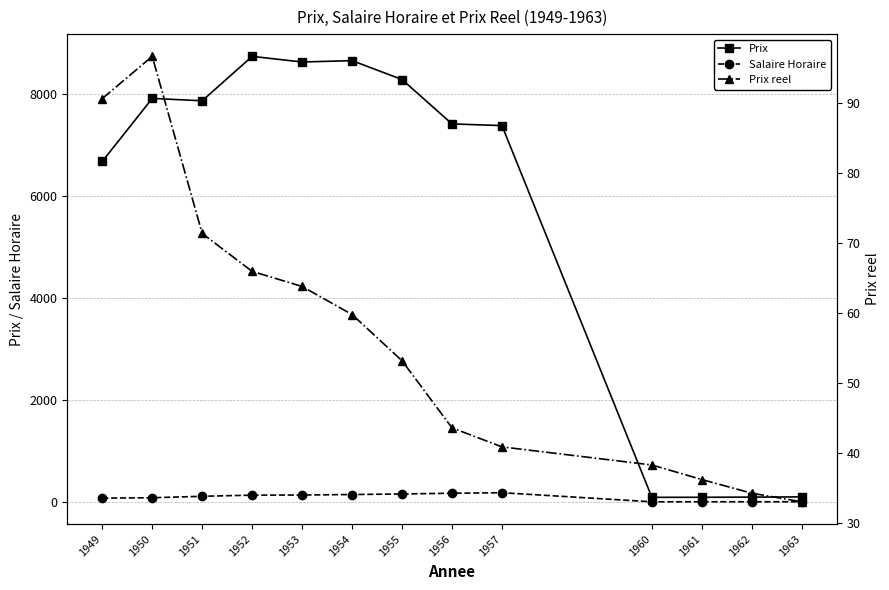

Is it true that Salaire Horaire equals 132.5 at 1952?

True